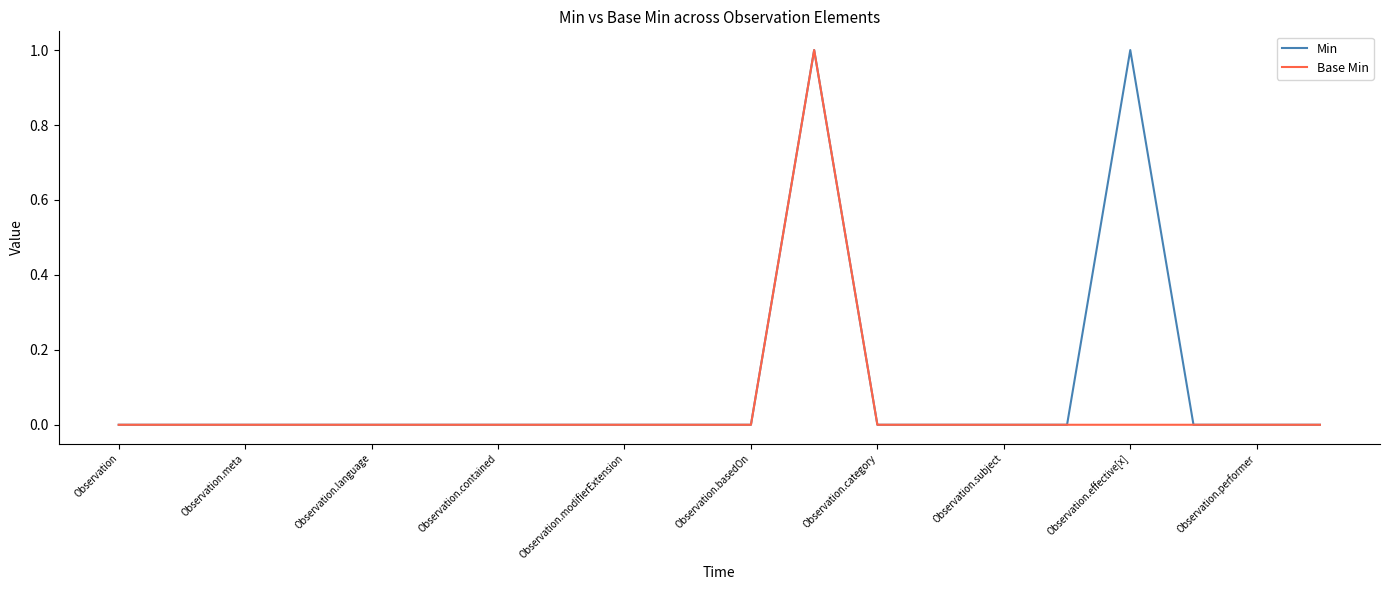

Rank the series by their average value, from highest to lowest.

Min, Base Min